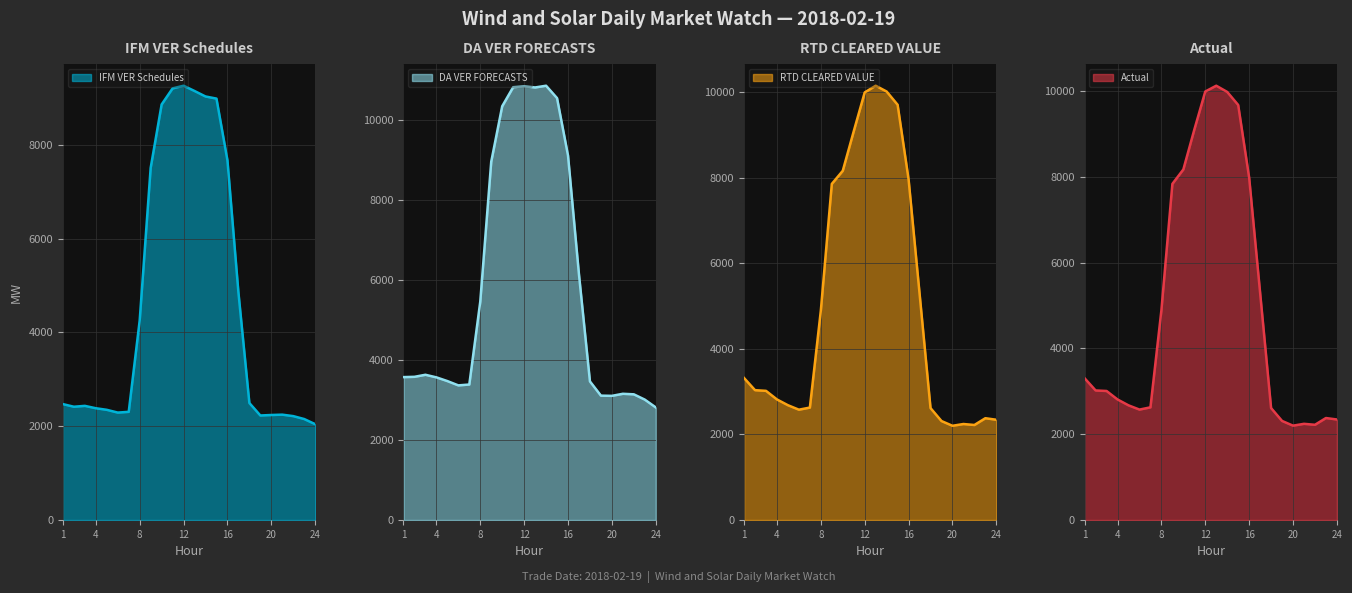

True or false: DA VER FORECASTS and IFM VER Schedules intersect in this chart.

False